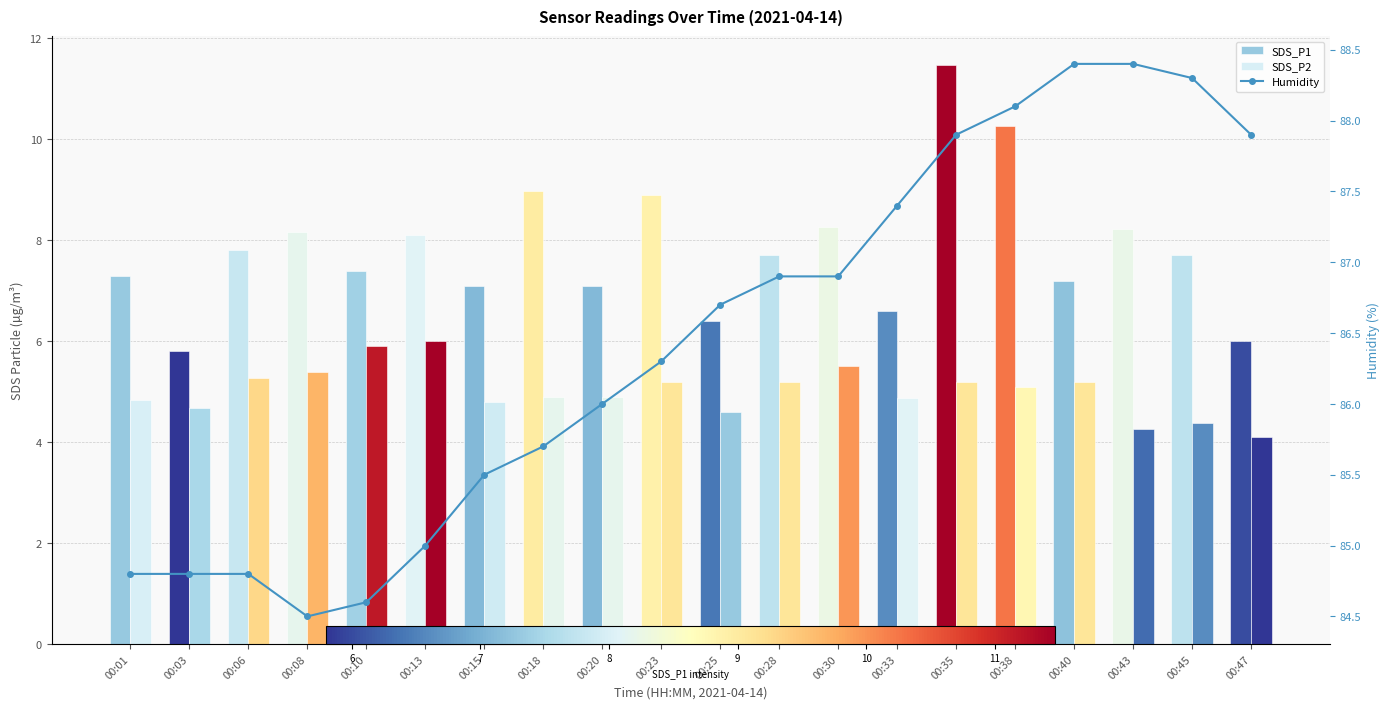

Which label corresponds to the largest value in the chart?

00:40